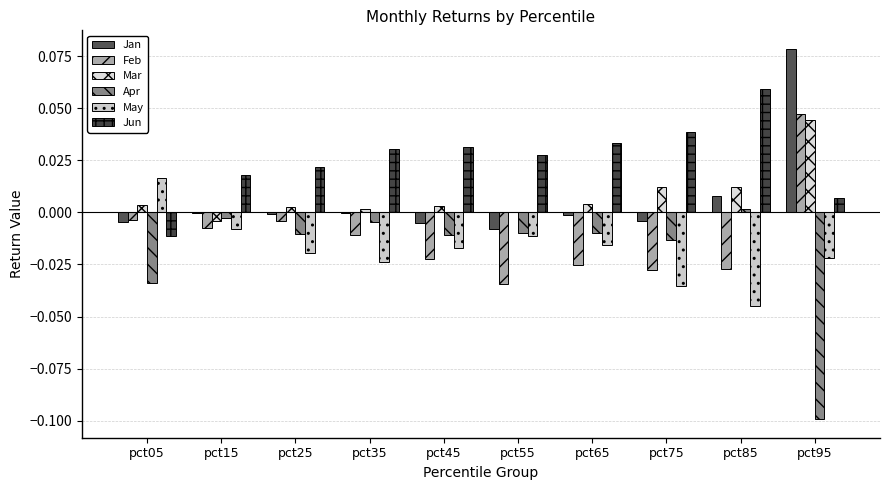

Rank the categories by May value from lowest to highest.

pct85, pct75, pct35, pct95, pct25, pct45, pct65, pct55, pct15, pct05